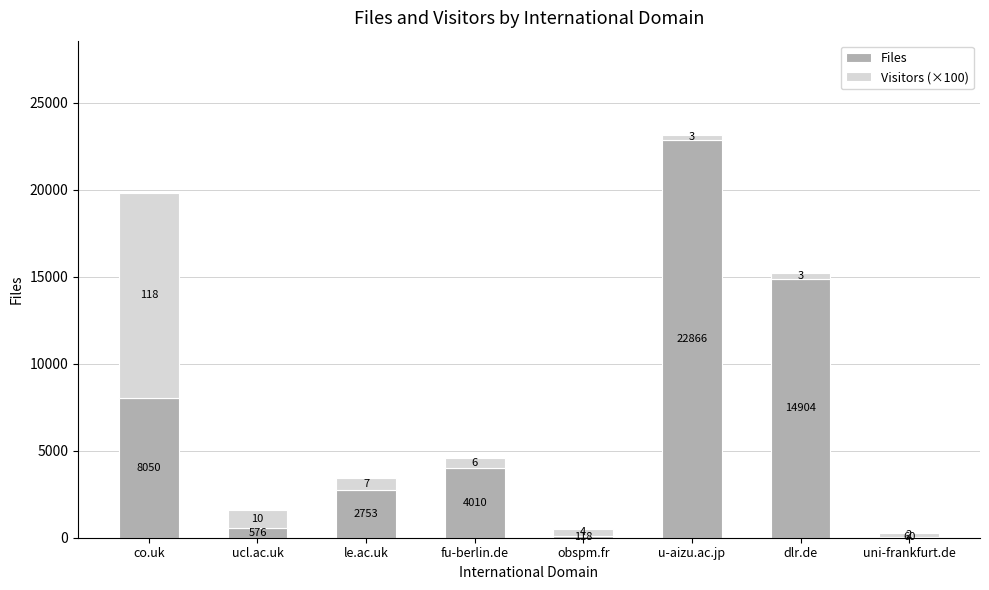

What is the sum of all Files values?

53337